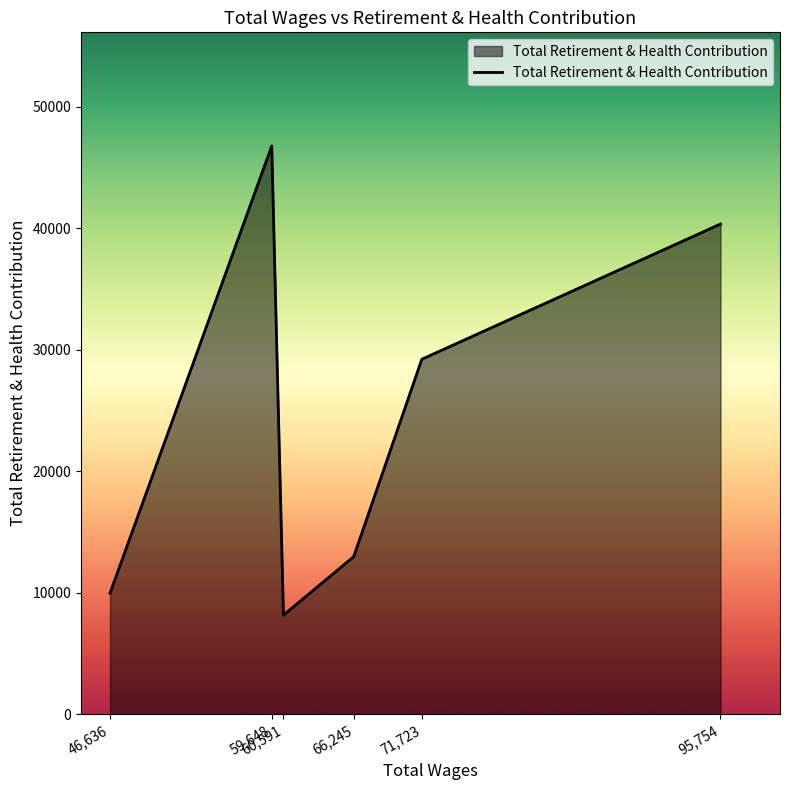

Which has a higher value, 46,636 or 95,754?

95,754